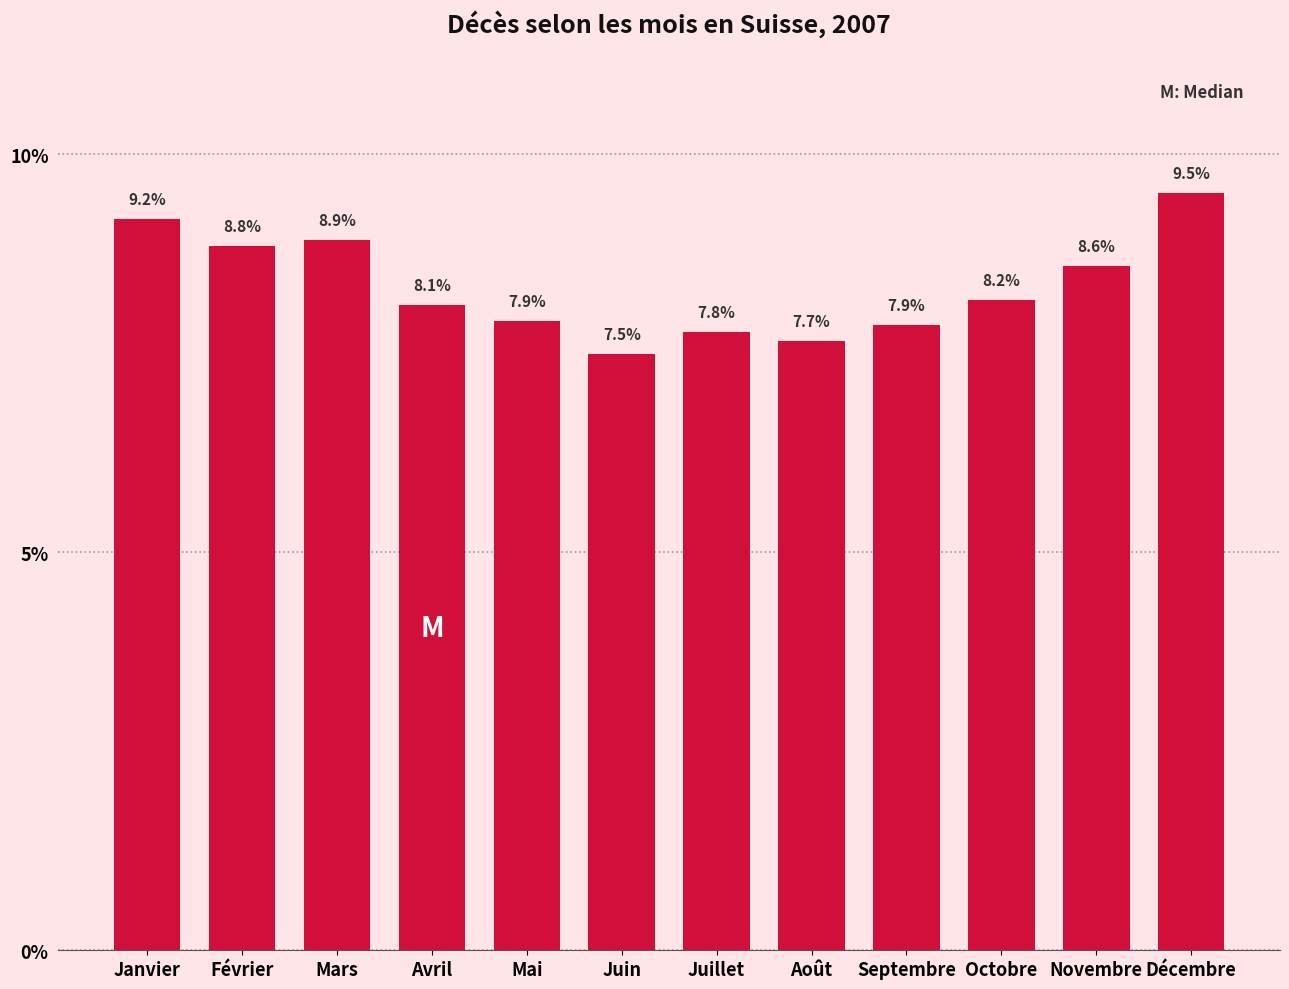

Reading right to left, extract all data points from this chart.

9.5	8.6	8.2	7.9	7.7	7.8	7.5	7.9	8.1	8.9	8.8	9.2